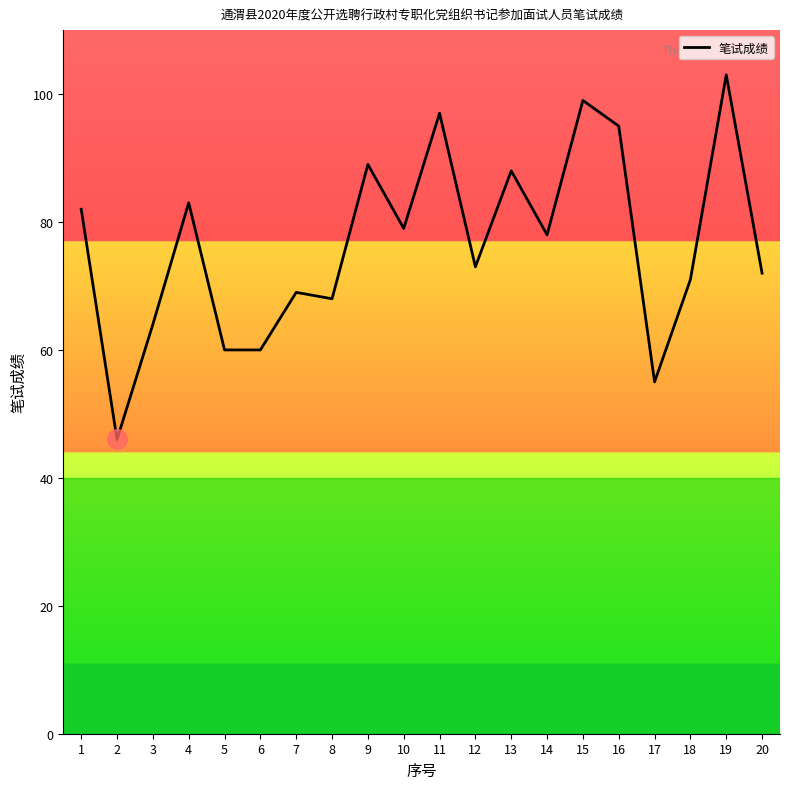

Read the value at 5.

60